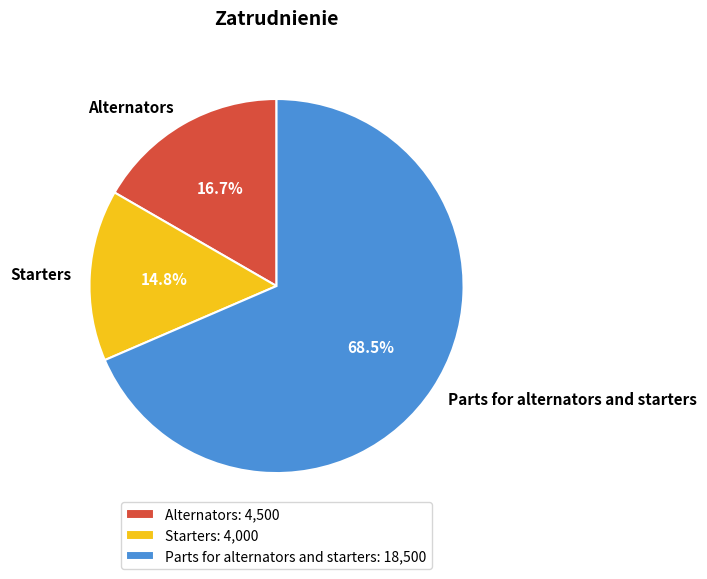

Does Parts for alternators and starters account for over 50% of the chart?

Yes